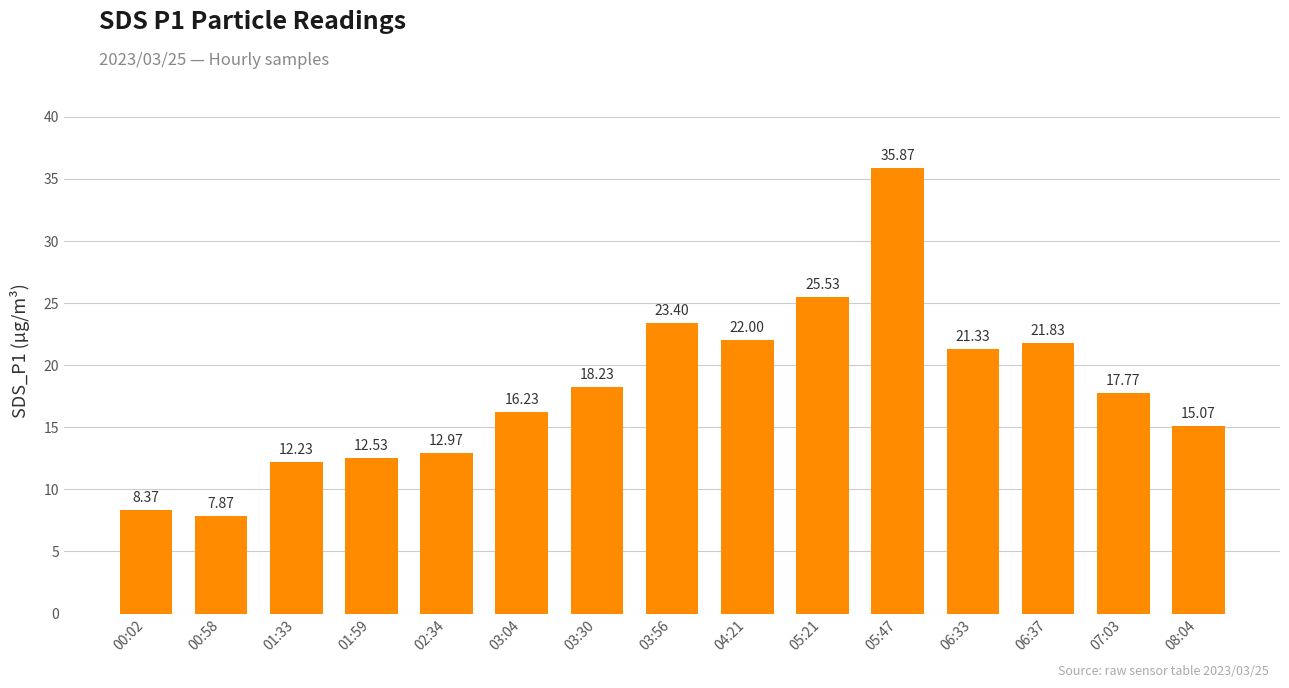

How many distinct data groups are displayed?

1